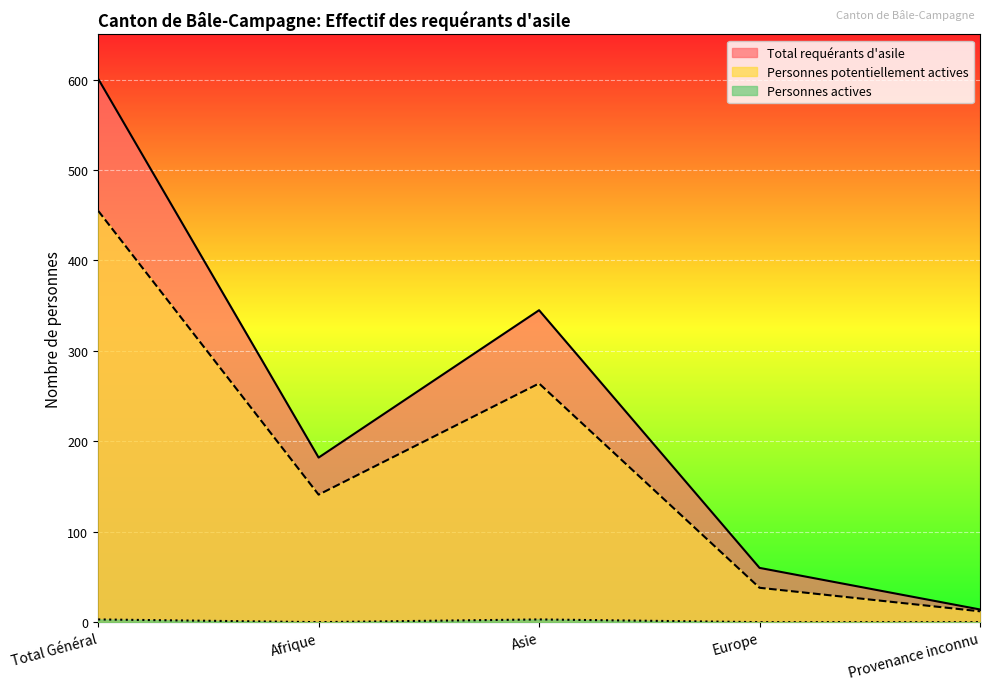

Rank the categories by Personnes actives value from lowest to highest.

Afrique, Europe, Provenance inconnu, Total Général, Asie